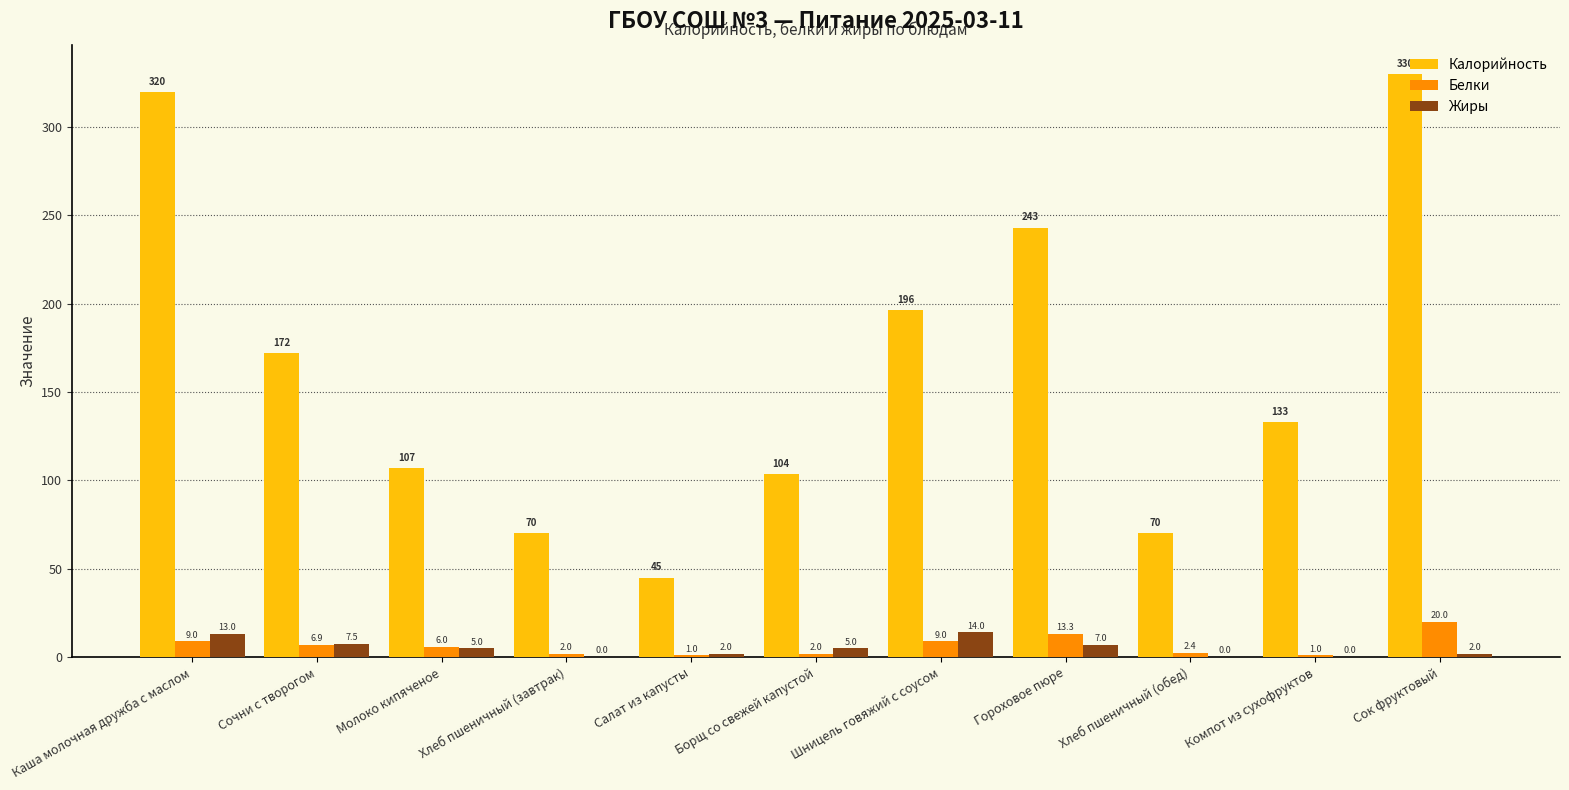

Read the Калорийность value at Борщ со свежей капустой.

103.8